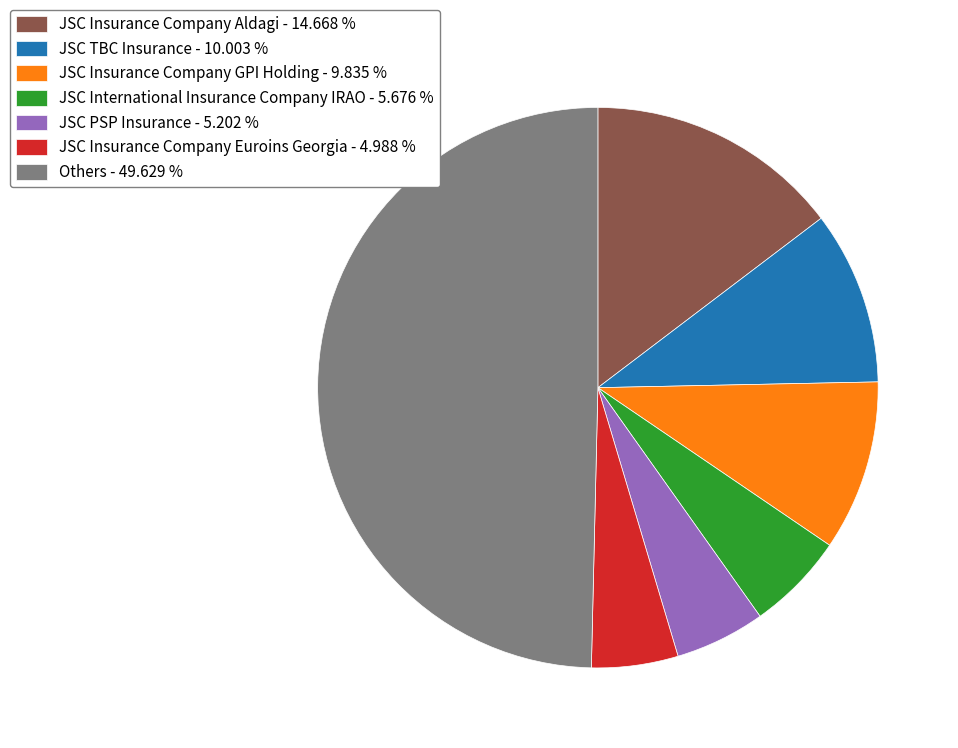

Which has a higher value, Others - 49.629 % or JSC Insurance Company GPI Holding - 9.835 %?

Others - 49.629 %